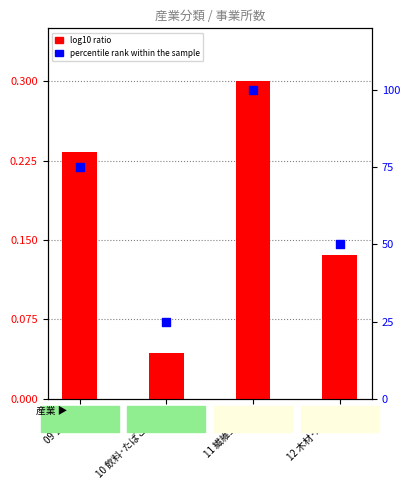

Is the value of percentile rank within the sample at 09 食料品 greater than the value of log10 ratio at 10 飲料･たばこ･飼料?

Yes